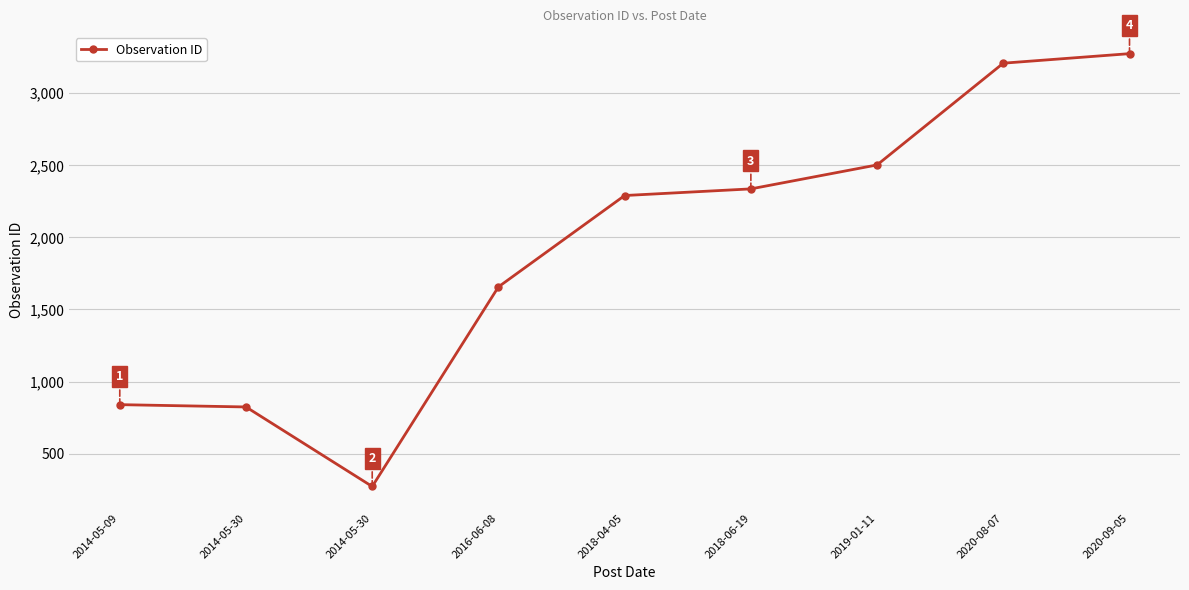

How many lines are shown in the chart?

1